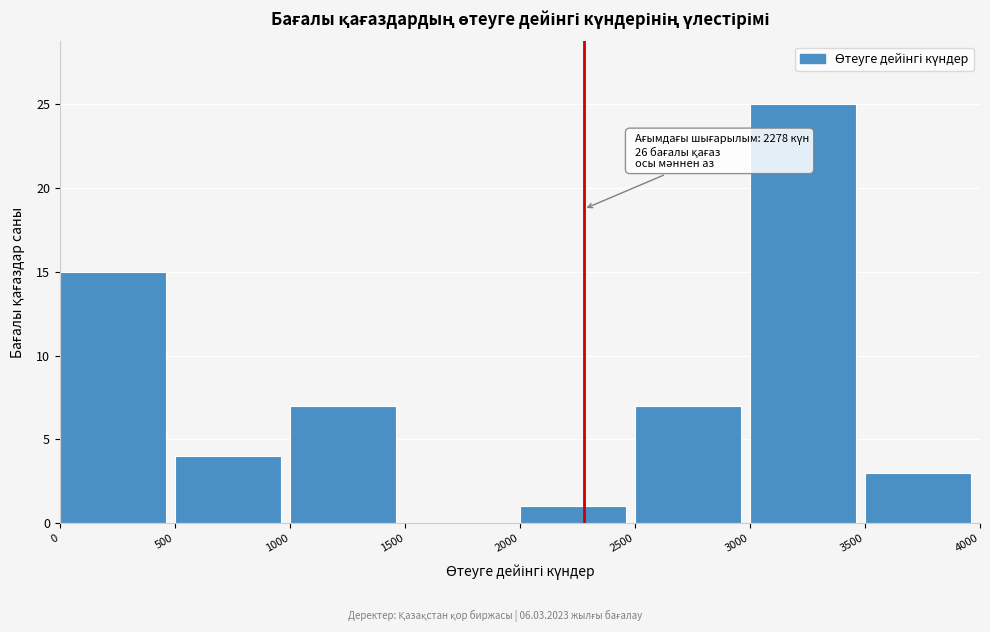

Over which range of the x-axis is the bar tallest?

3000 to 3500